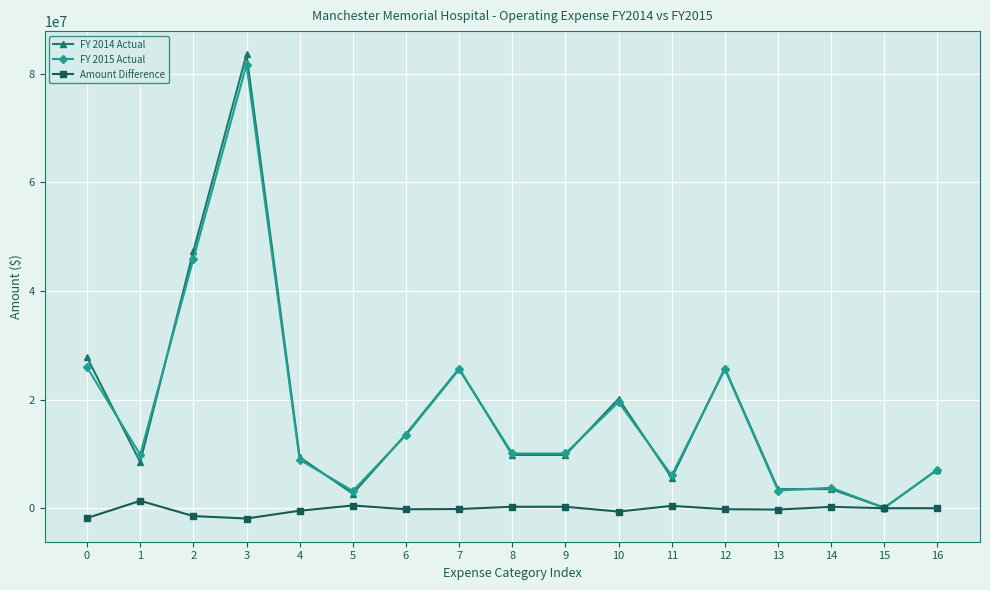

At how many categories does at least one series exceed 48164904?

1